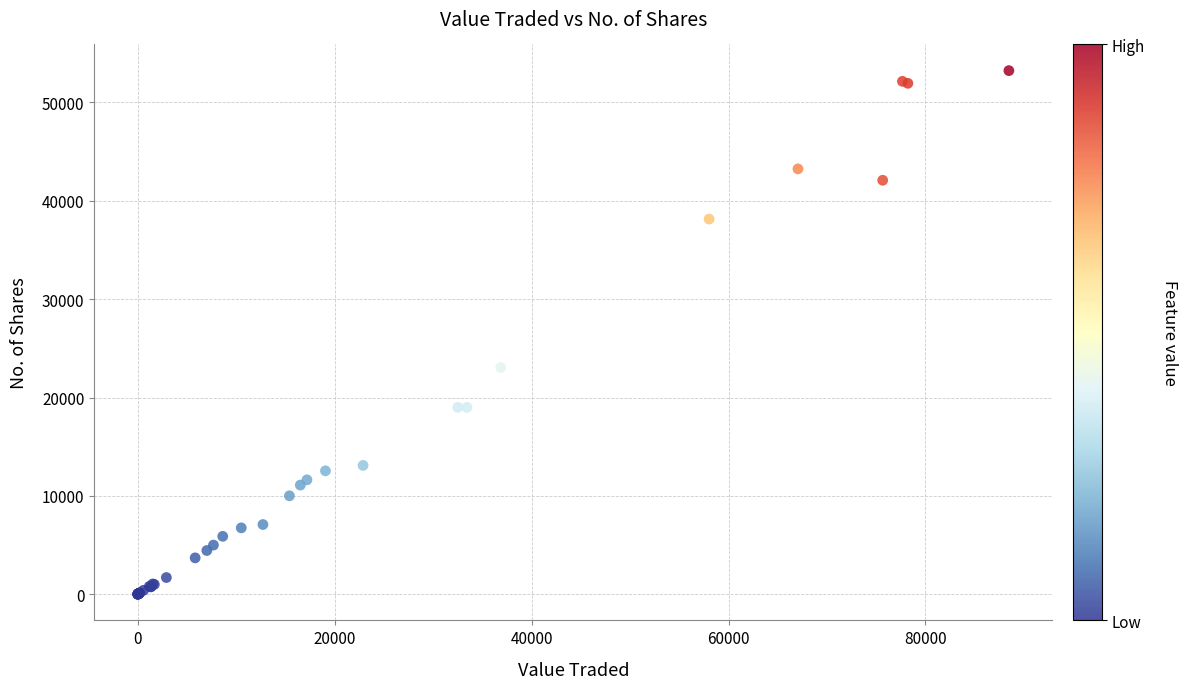

What Y value in the scatter plot is closest to 26622?

23050